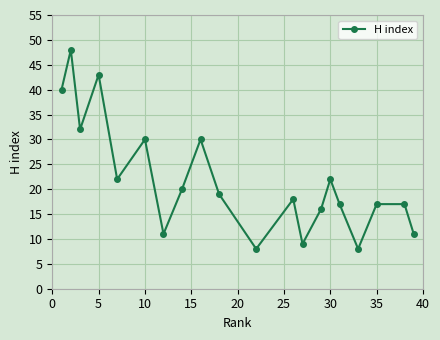

What is the greatest value displayed?

48